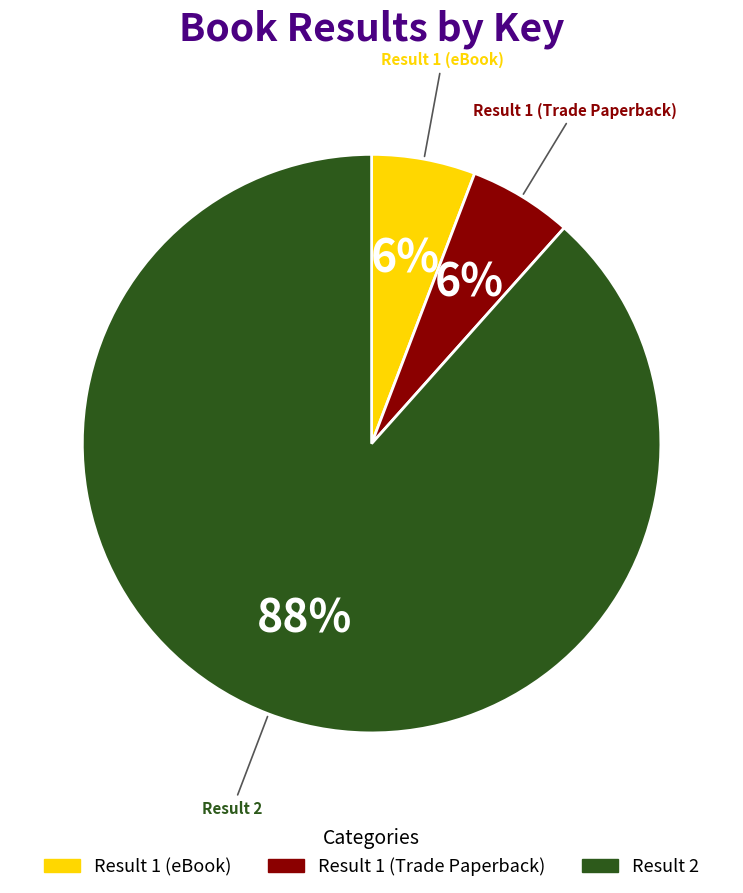

What is the ratio of the value at Result 1 (eBook) to the value at Result 1 (Trade Paperback)?

1.0